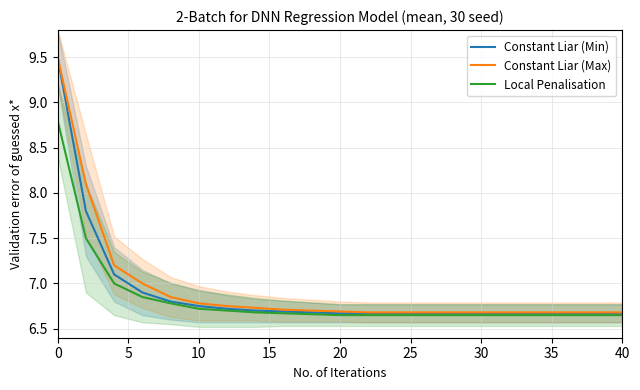

Is it true that Constant Liar (Min) equals 4.1 at 30?

False